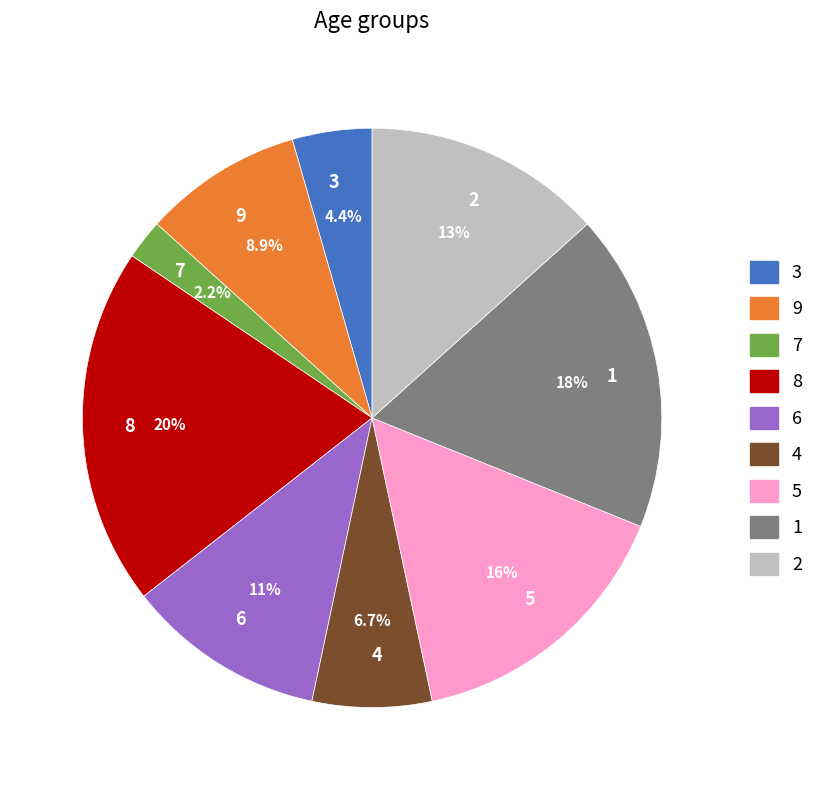

Which has a higher value, 7 or 6?

6